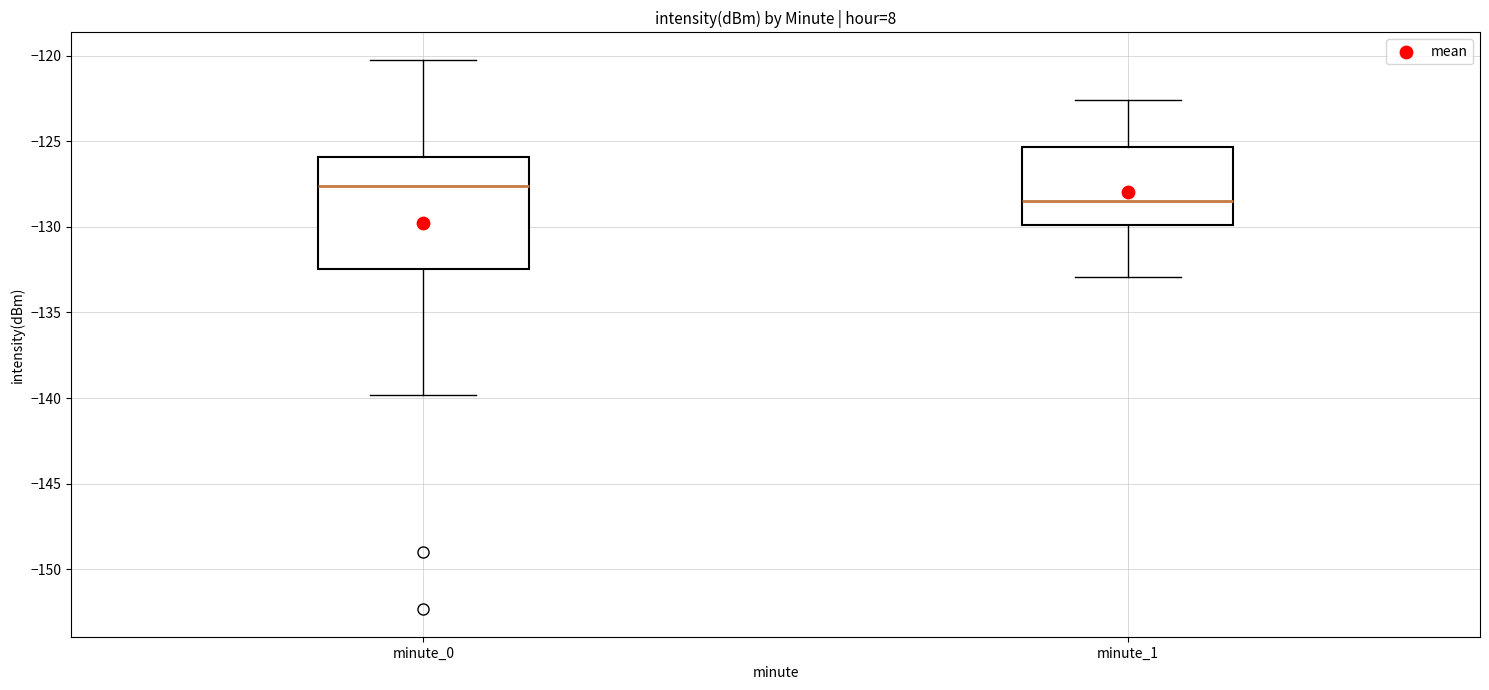

Reading left to right, read every box against the y-axis: the position of its median line, the range the box covers, and the ends of its whiskers. The values are not printed on the chart, so give them approximately, as read against the axis.

minute_0: median -127.5, box -132.5 to -126.0, whiskers -140.0 to -120.0
minute_1: median -128.5, box -130.0 to -125.5, whiskers -133.0 to -122.5